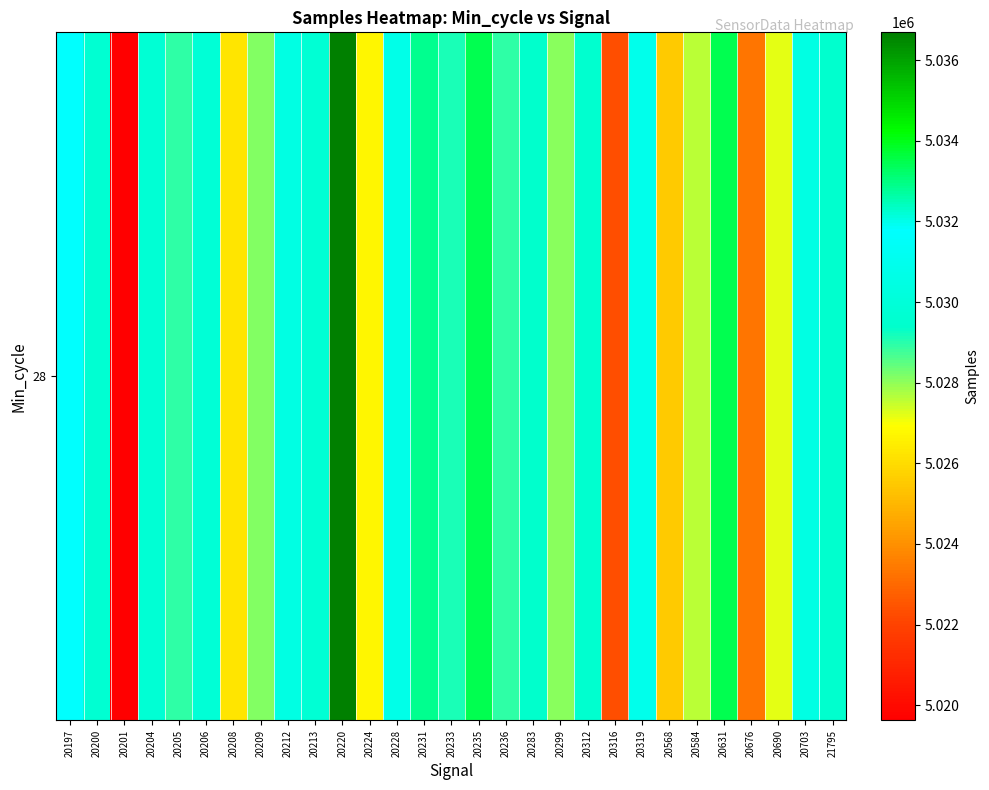

Where does the data first go above 5029543?

20197